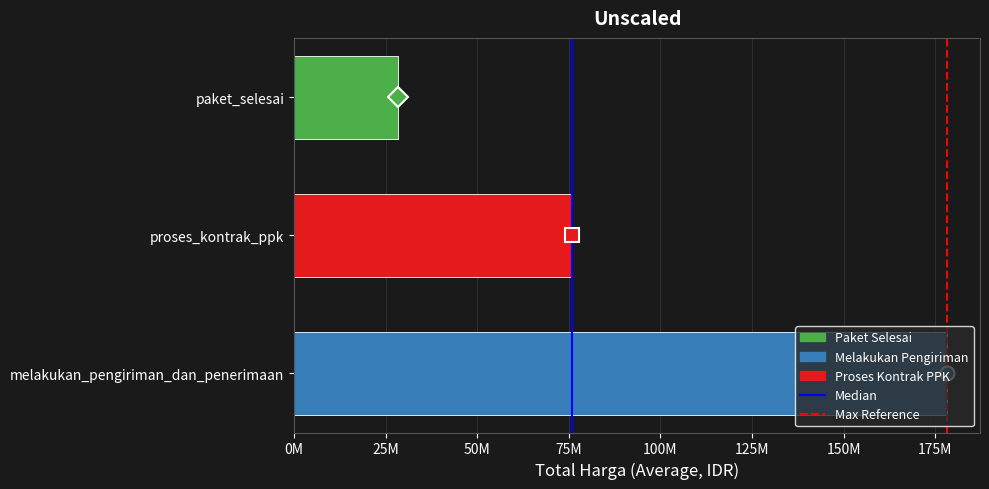

Is the value of Median at 0M greater than the value of Max Reference at 0M?

No